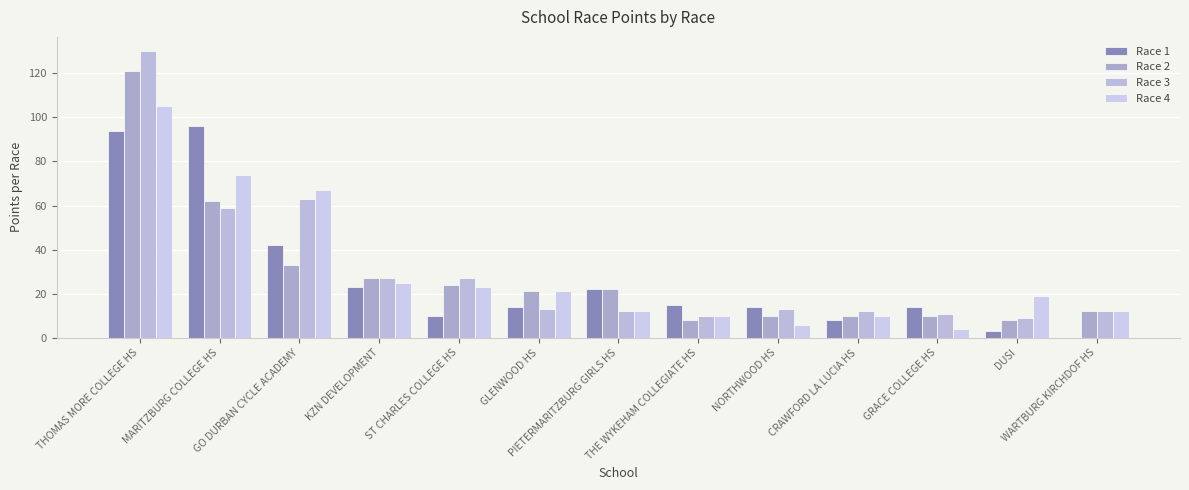

Which series changed the most between THE WYKEHAM COLLEGIATE HS and GRACE COLLEGE HS?

Race 4